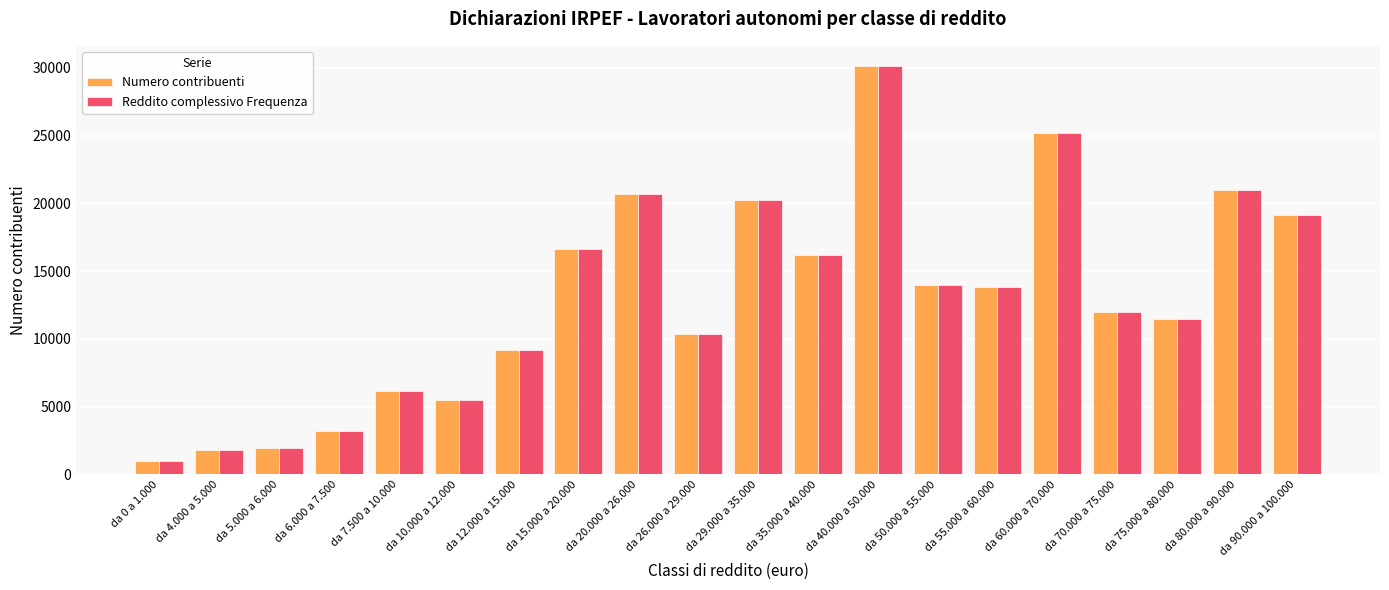

At which category is the sum across all series the highest?

da 40.000 a 50.000